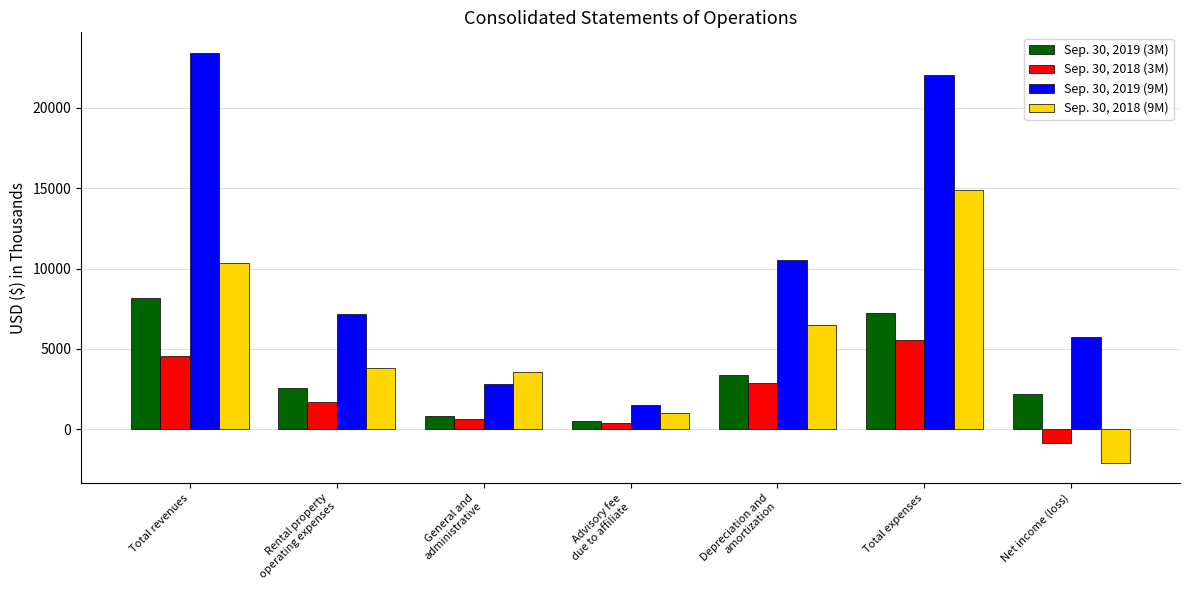

Reading left to right, transcribe all the data shown in this chart.

Sep. 30, 2019 (3M): 8198	2543	811	527	3351	7232	2211
Sep. 30, 2018 (3M): 4536	1695	623	397	2855	5570	-849
Sep. 30, 2019 (9M): 23432	7169	2842	1490	10530	22031	5712
Sep. 30, 2018 (9M): 10373	3799	3545	1038	6484	14866	-2077